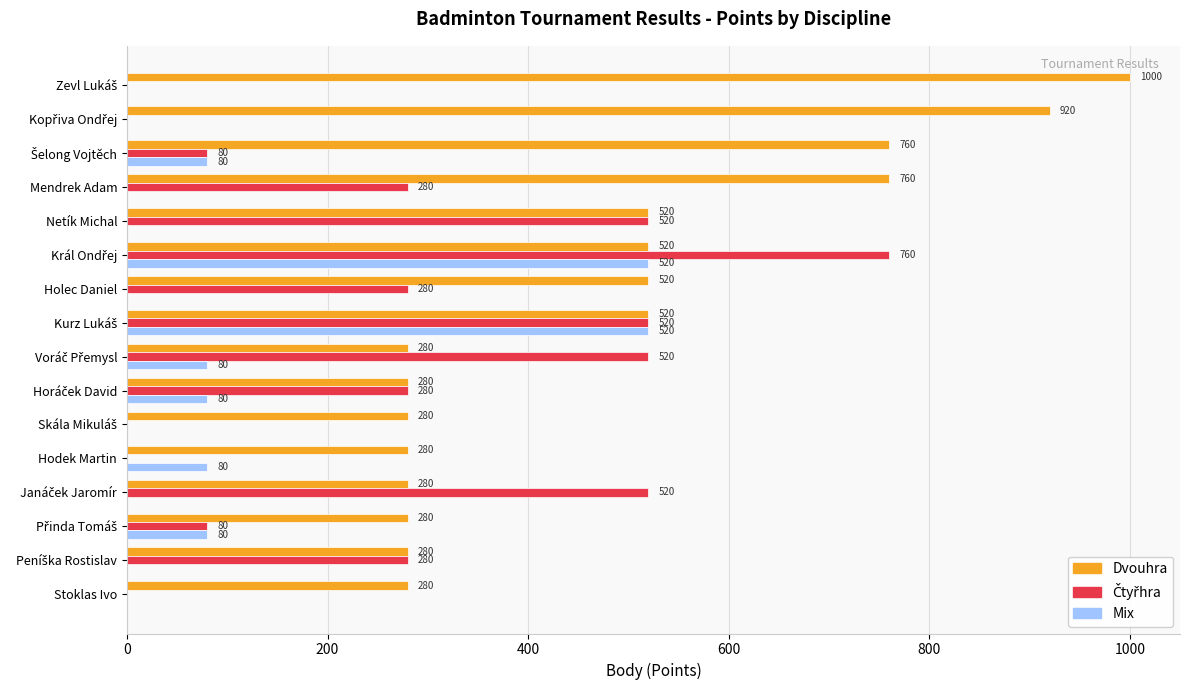

What is the maximum value shown in the chart?

1000